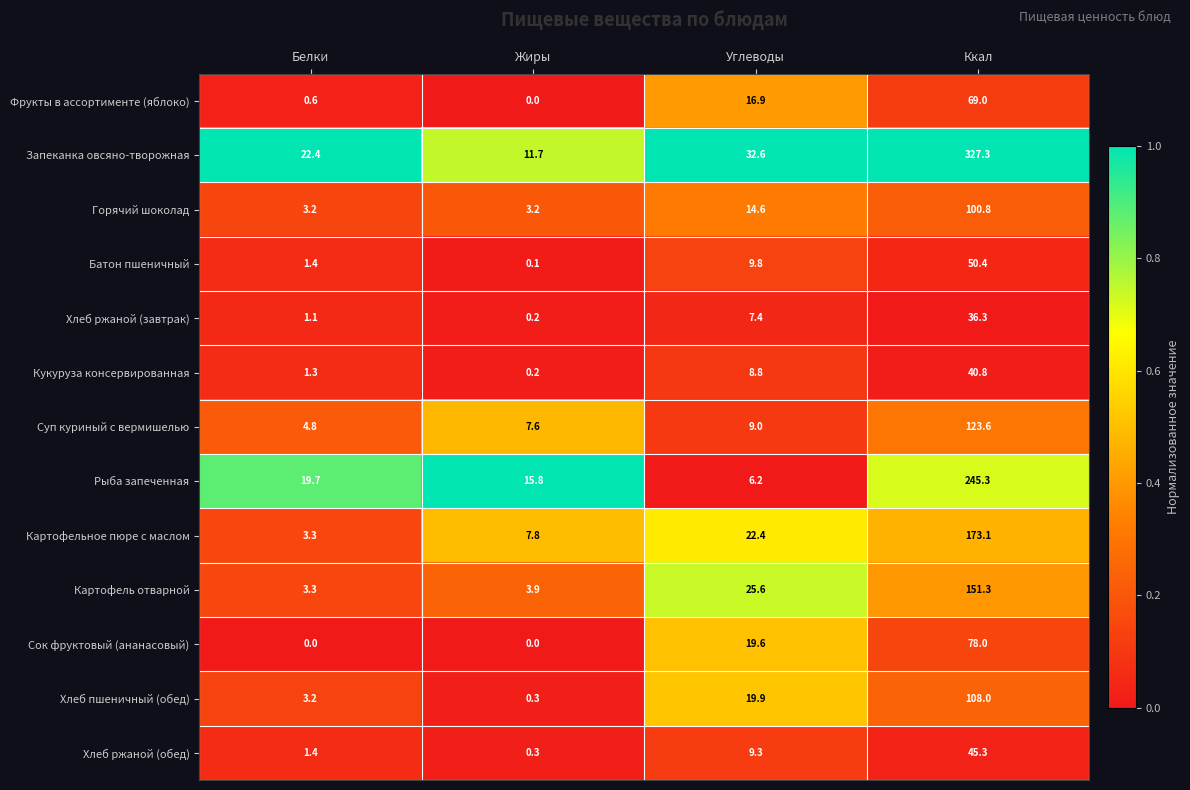

How many data points does each series have?

4